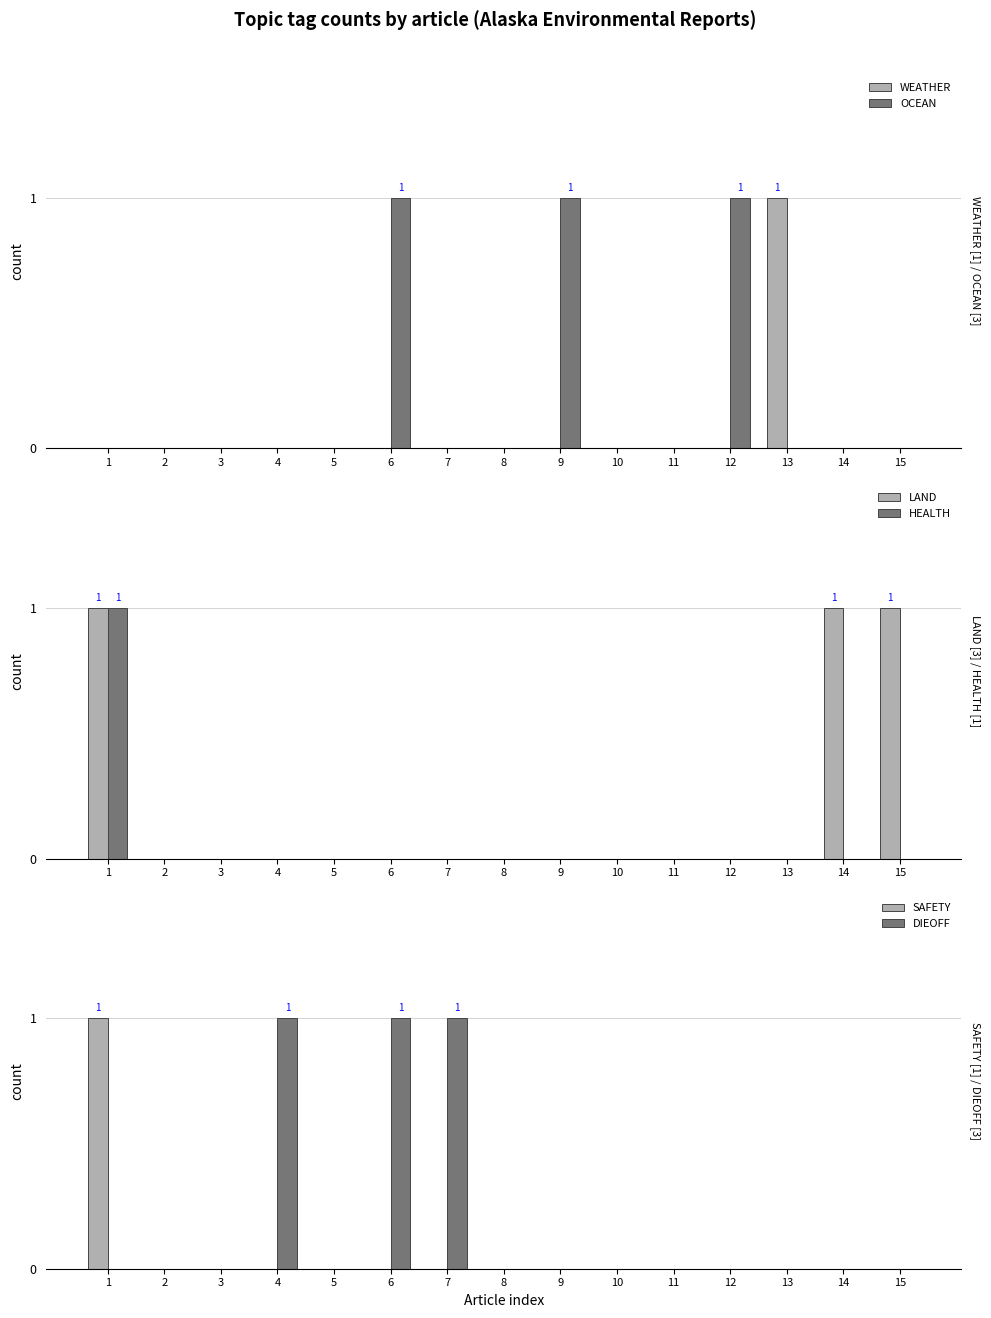

Which label corresponds to the smallest value in the chart?

1